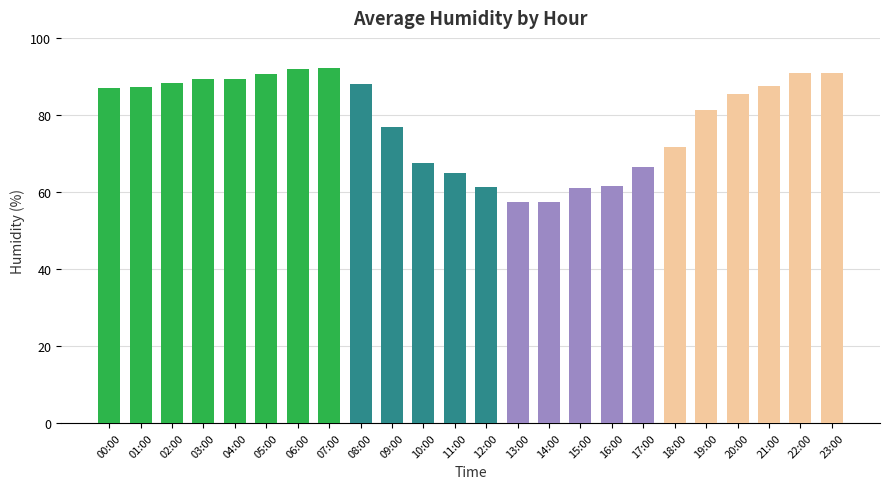

What is the label of the 8th bar from the right?

16:00